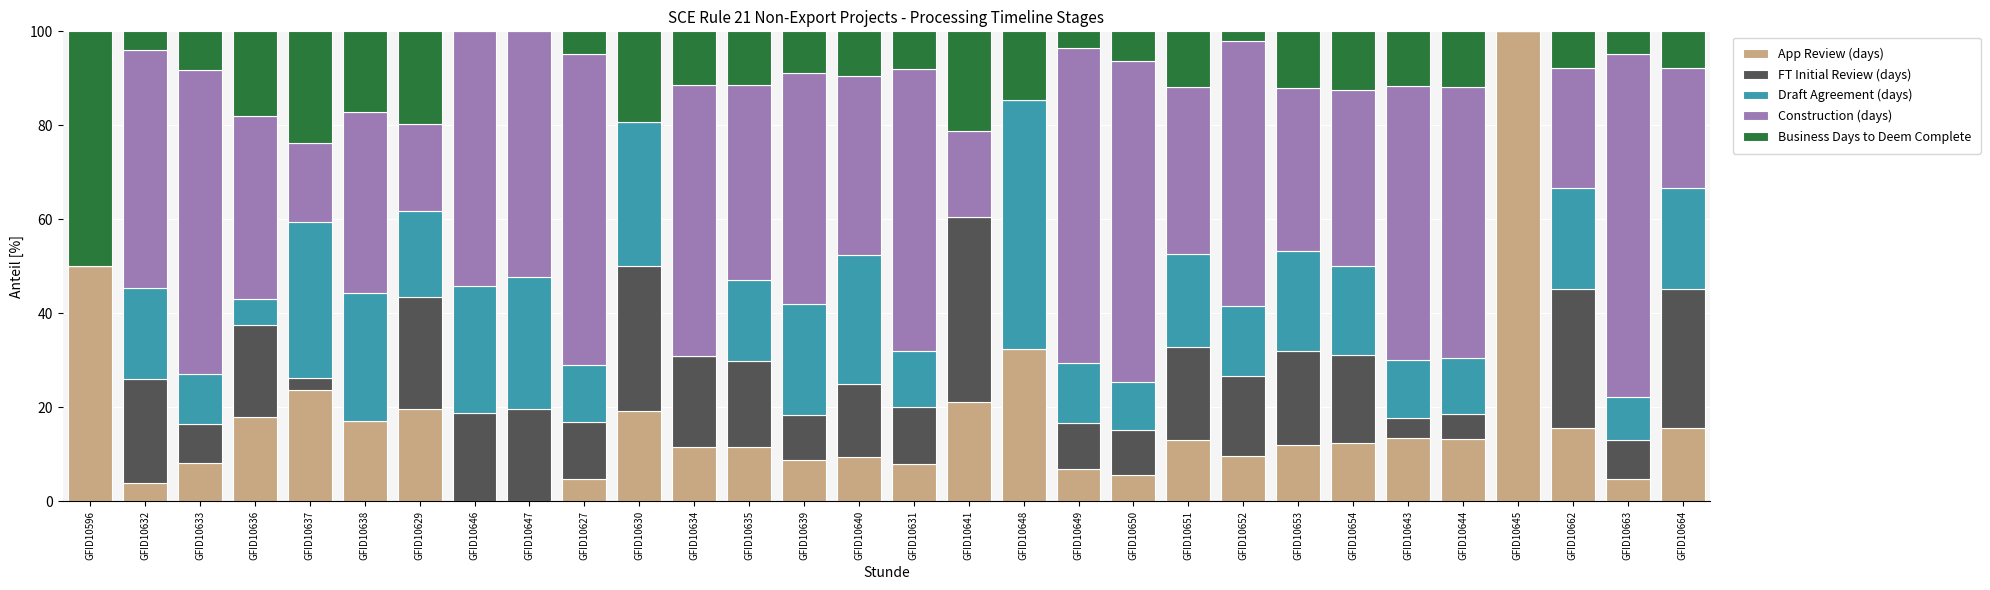

Are the bars horizontal?

No